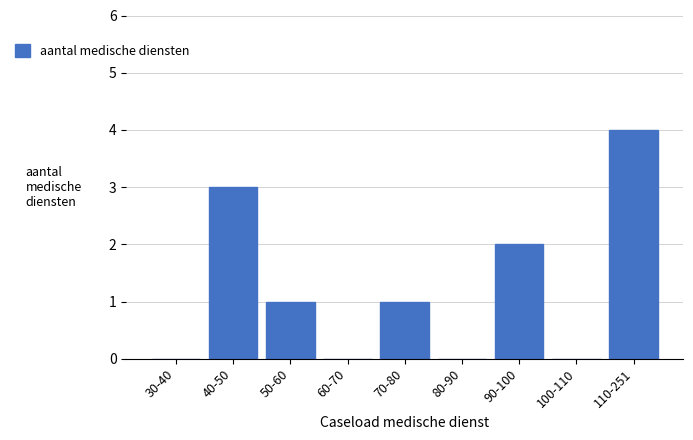

Reading right to left, list all the values displayed in this chart.

110-251=4	100-110=0	90-100=2	80-90=0	70-80=1	60-70=0	50-60=1	40-50=3	30-40=0